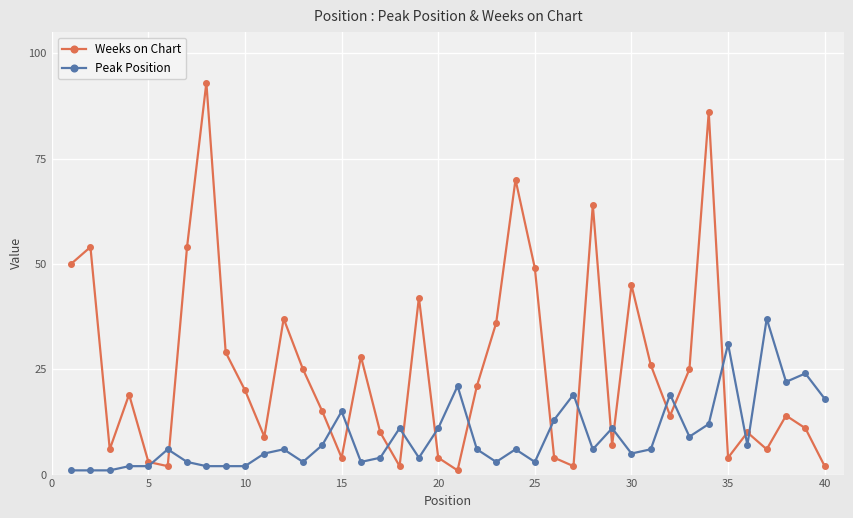

Which series has the largest range (max minus min)?

Weeks on Chart